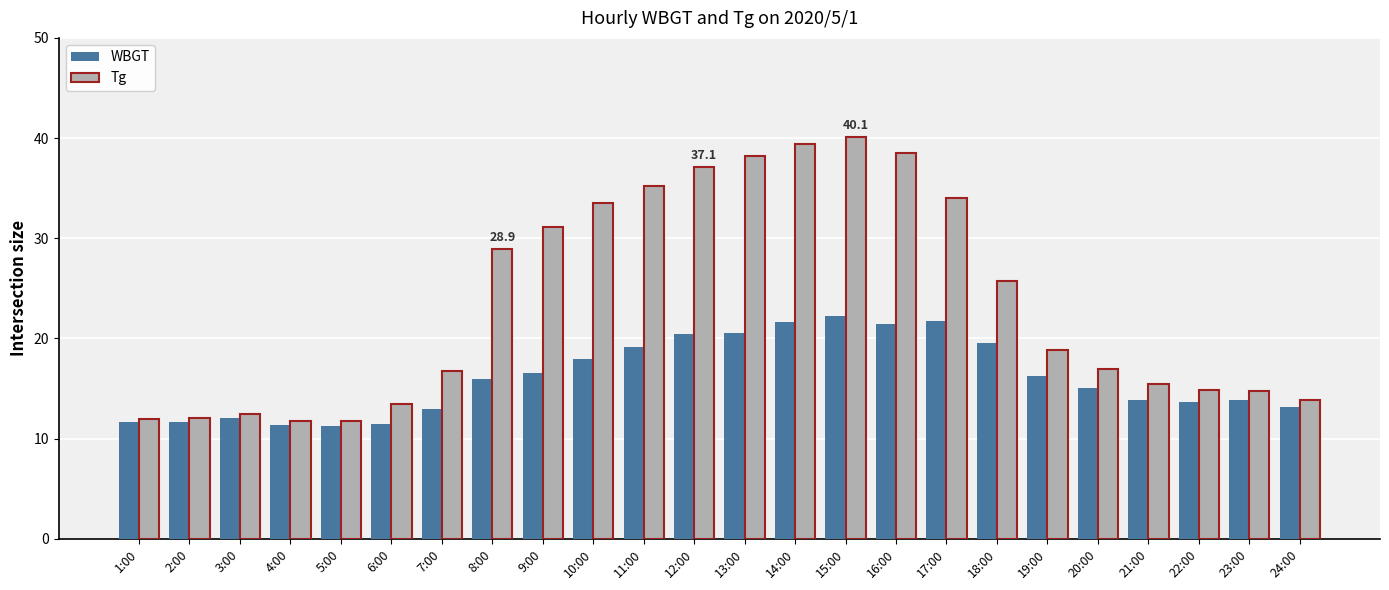

At 19:00, list the series in order from largest to smallest.

Tg, WBGT